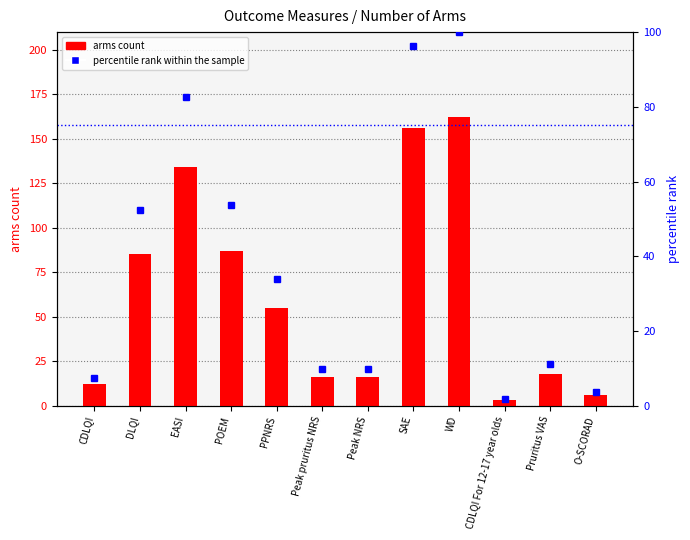

The value of percentile rank within the sample at O-SCORAD is 5.1. True or false?

False